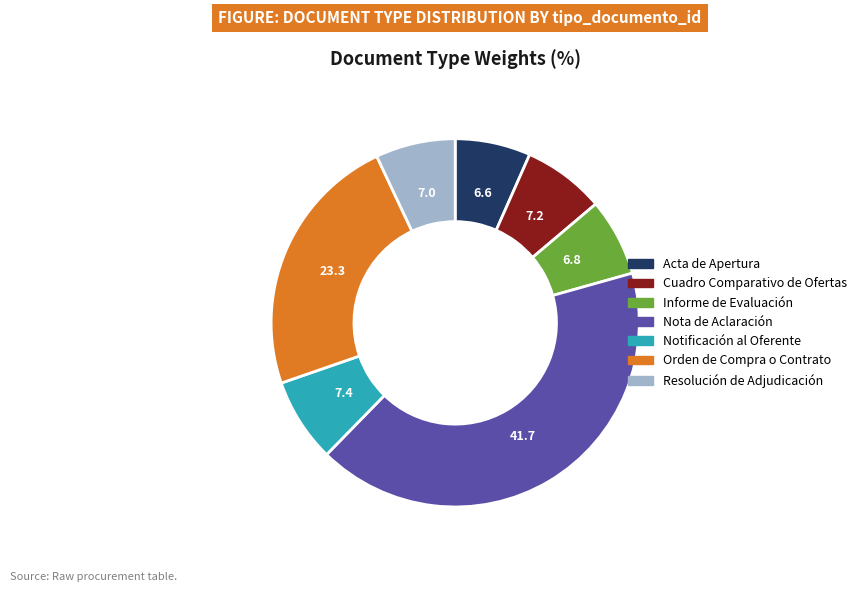

The Notificación al Oferente slice represents 7% of the pie. True or false?

True